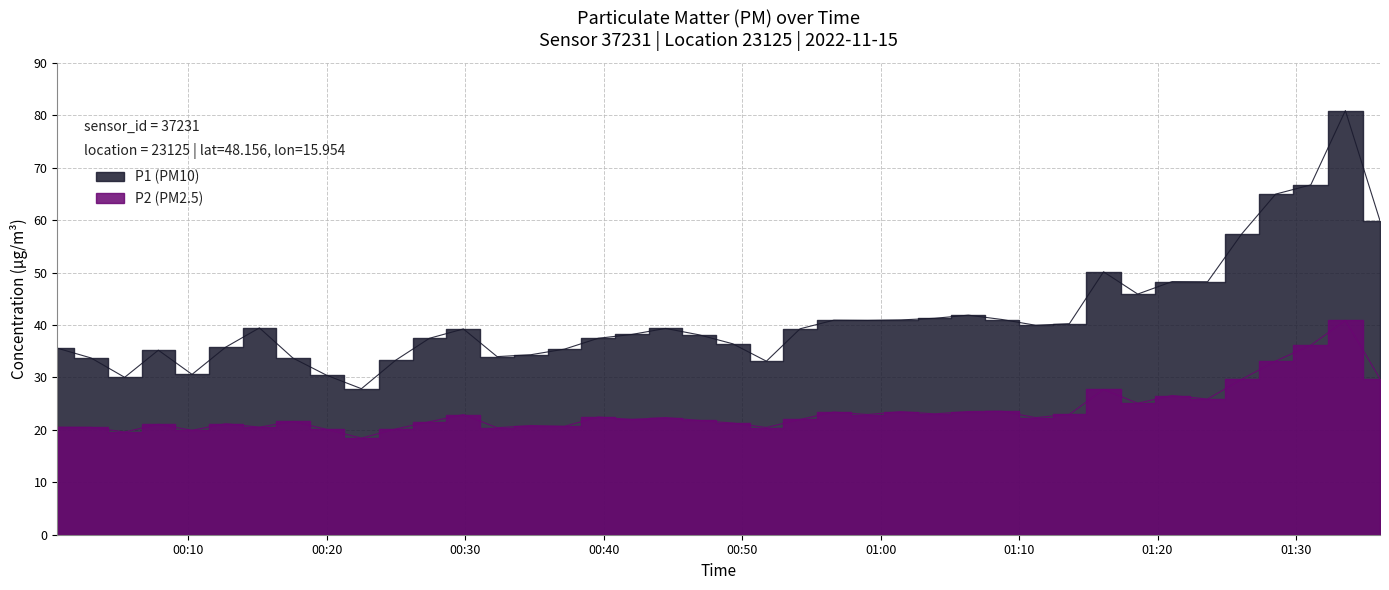

What is the spread (max minus min) of values at 01:28?

31.8